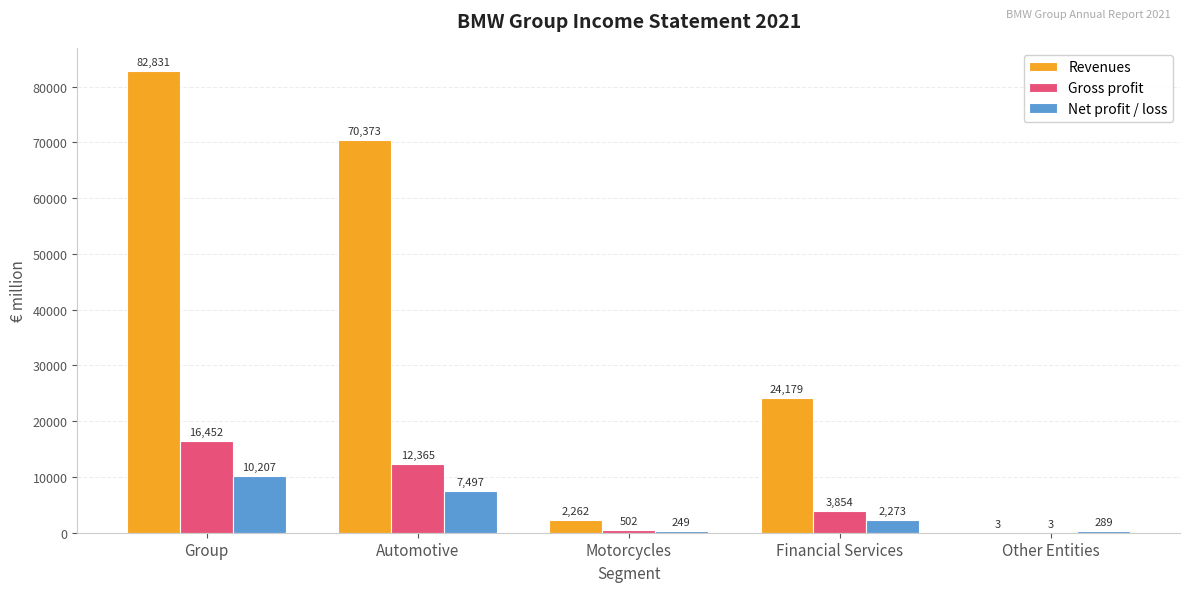

Which series has the largest total across all categories?

Revenues